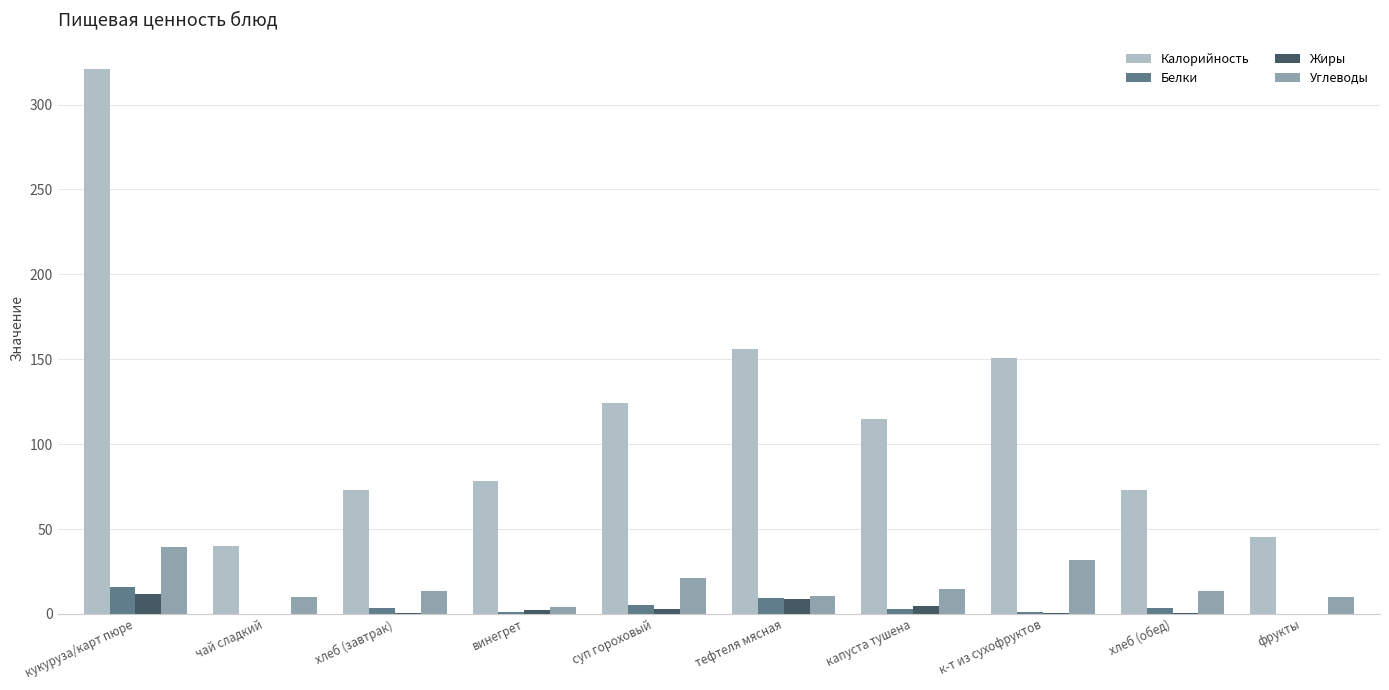

What is the sum of all Жиры values?

31.2